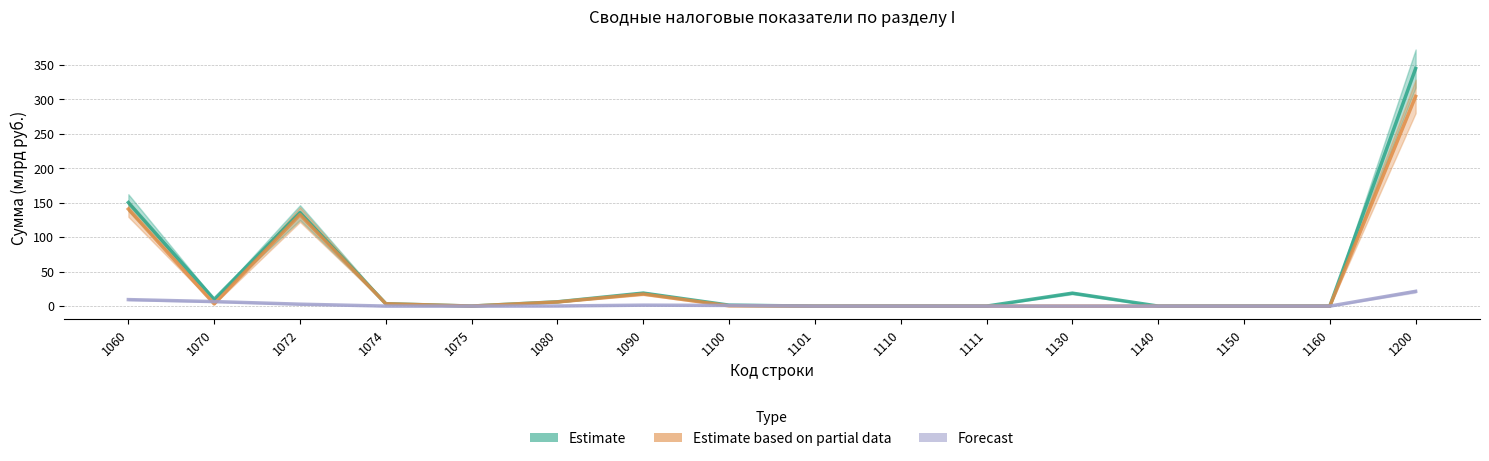

What is the difference between the Forecast values at 1130 and 1200?

21.5